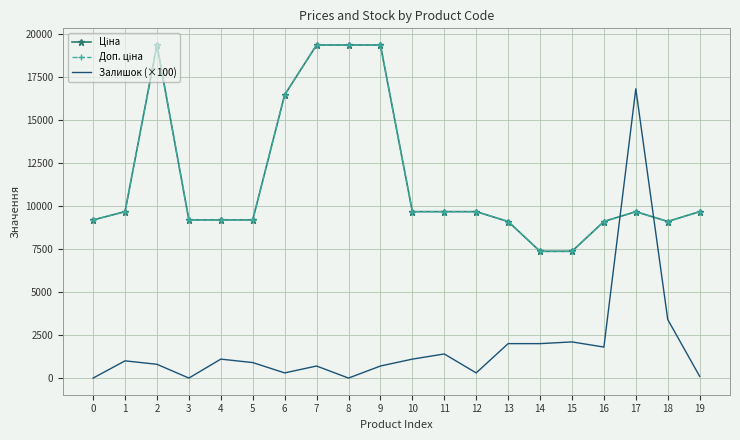

What is the difference between the second highest and second lowest values in the Ціна series?

11982.9